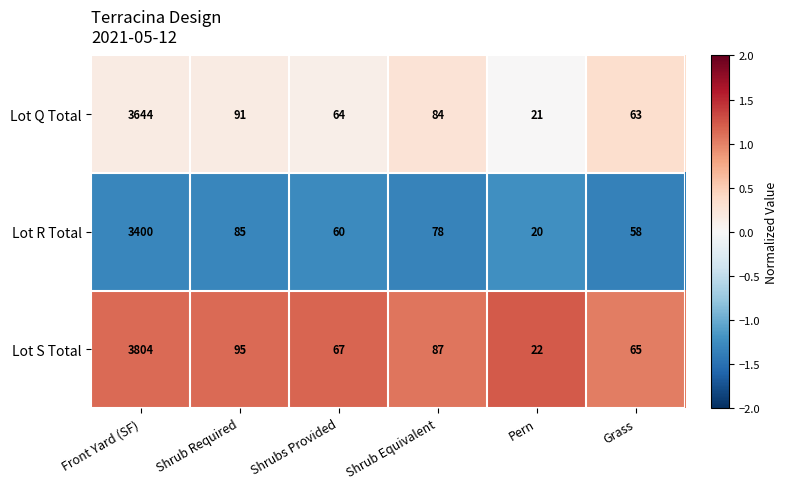

Reading left to right, extract all data points from this chart.

Lot Q Total: 3644	91	64	84	21	63
Lot R Total: 3400	85	60	78	20	58
Lot S Total: 3804	95	67	87	22	65